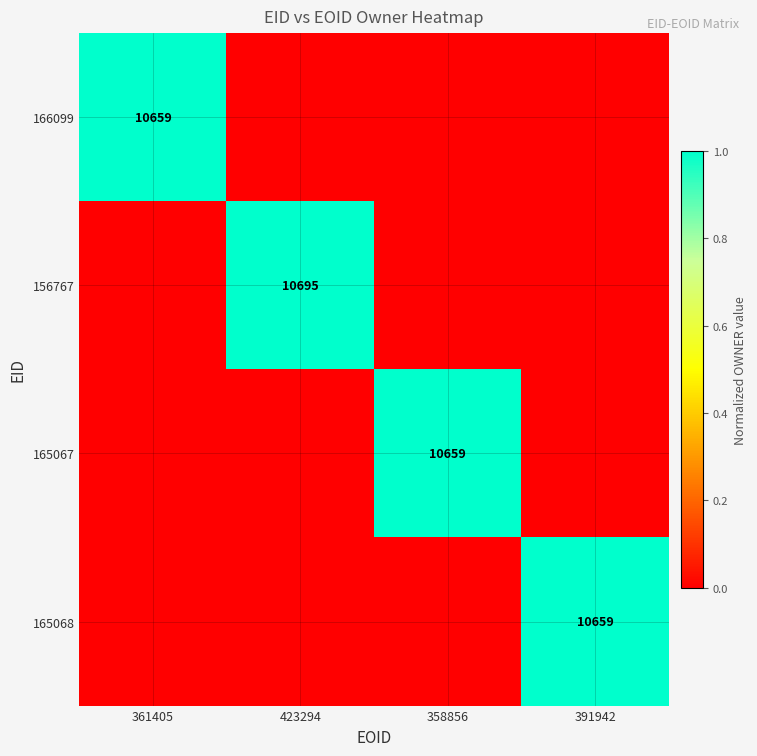

At which category is the sum across all series the highest?

423294